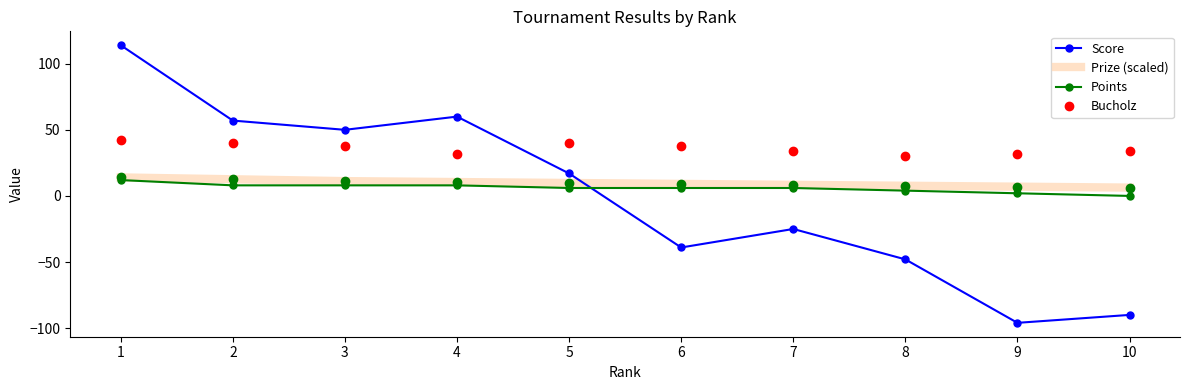

What is the highest value of the Score series?

114.0